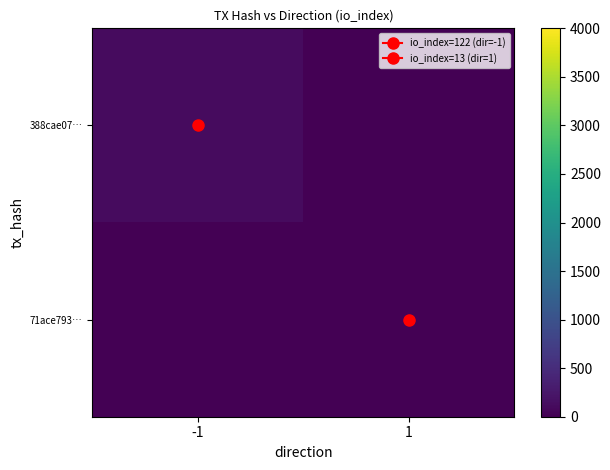

At which category is the sum across all series the highest?

-1